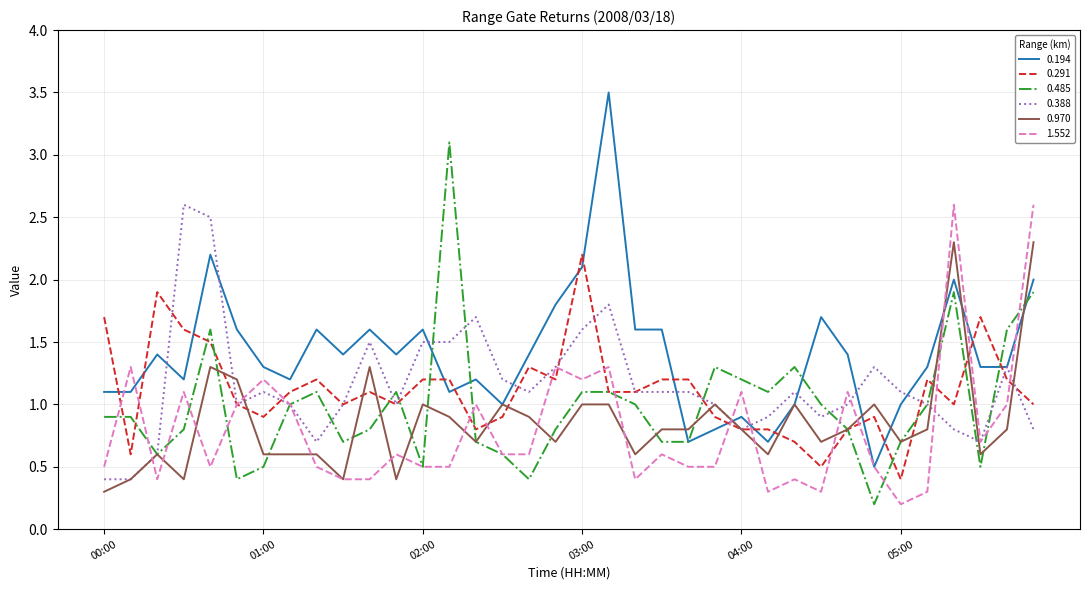

What is the highest value of the 0.291 series?

2.2